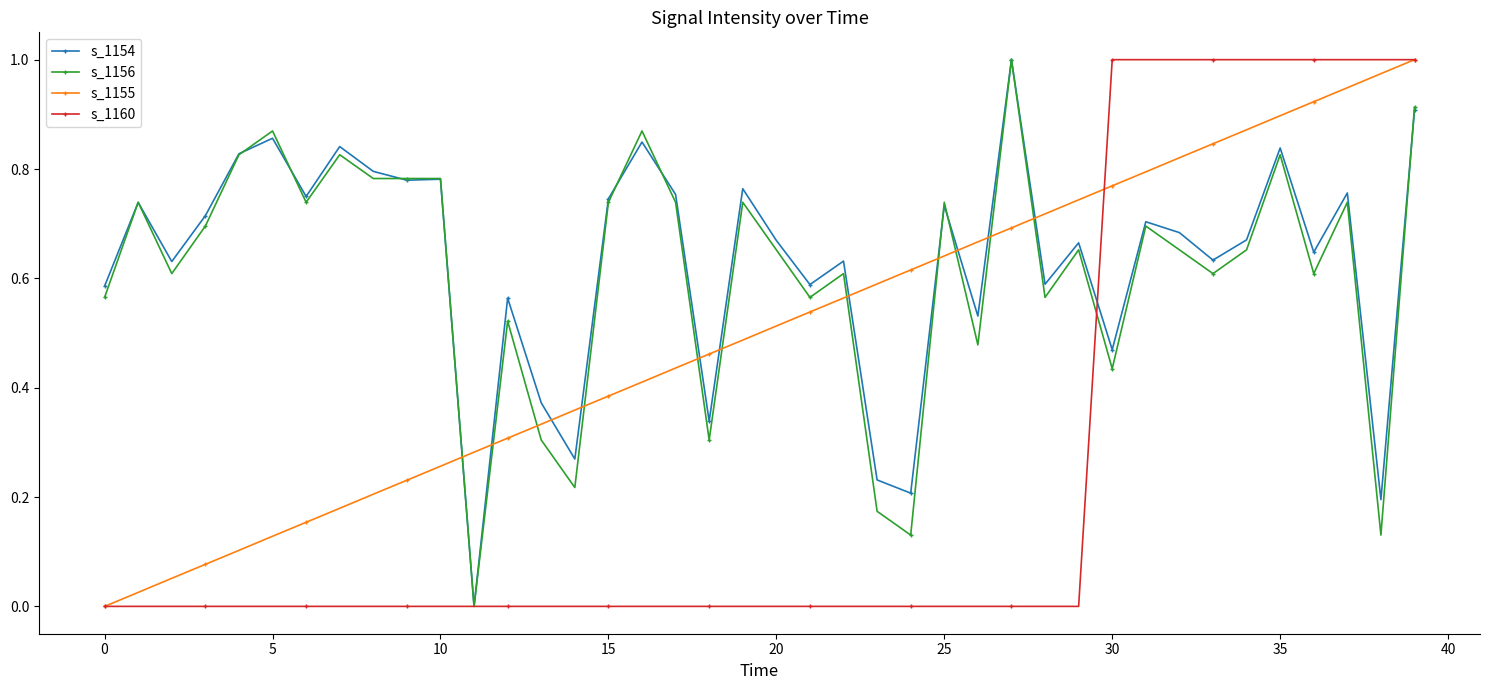

True or false: s_1155 has more than 1 points higher than both neighbors.

False